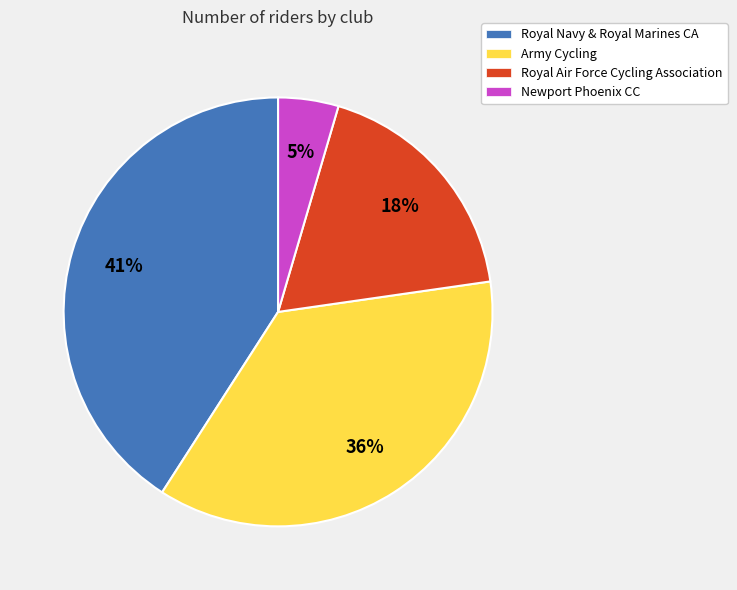

Between Royal Navy & Royal Marines CA and Army Cycling, which is larger?

Royal Navy & Royal Marines CA